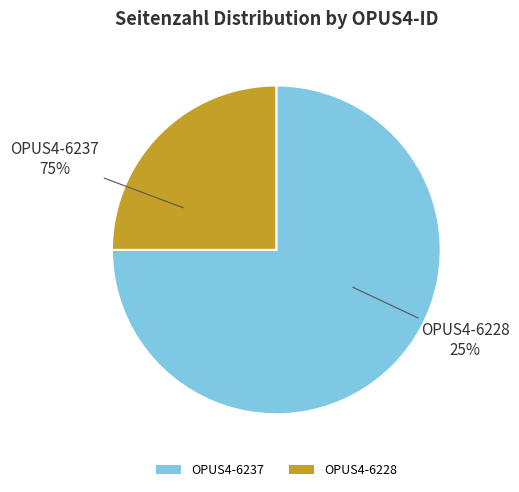

How many slices are in this pie chart?

2